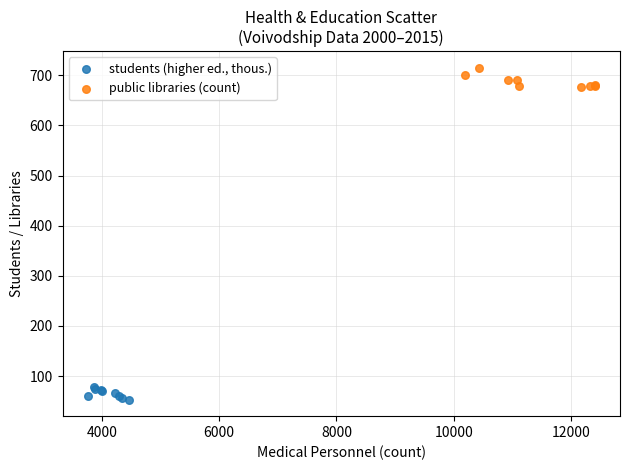

Which series reaches the maximum Y coordinate?

public libraries (count)